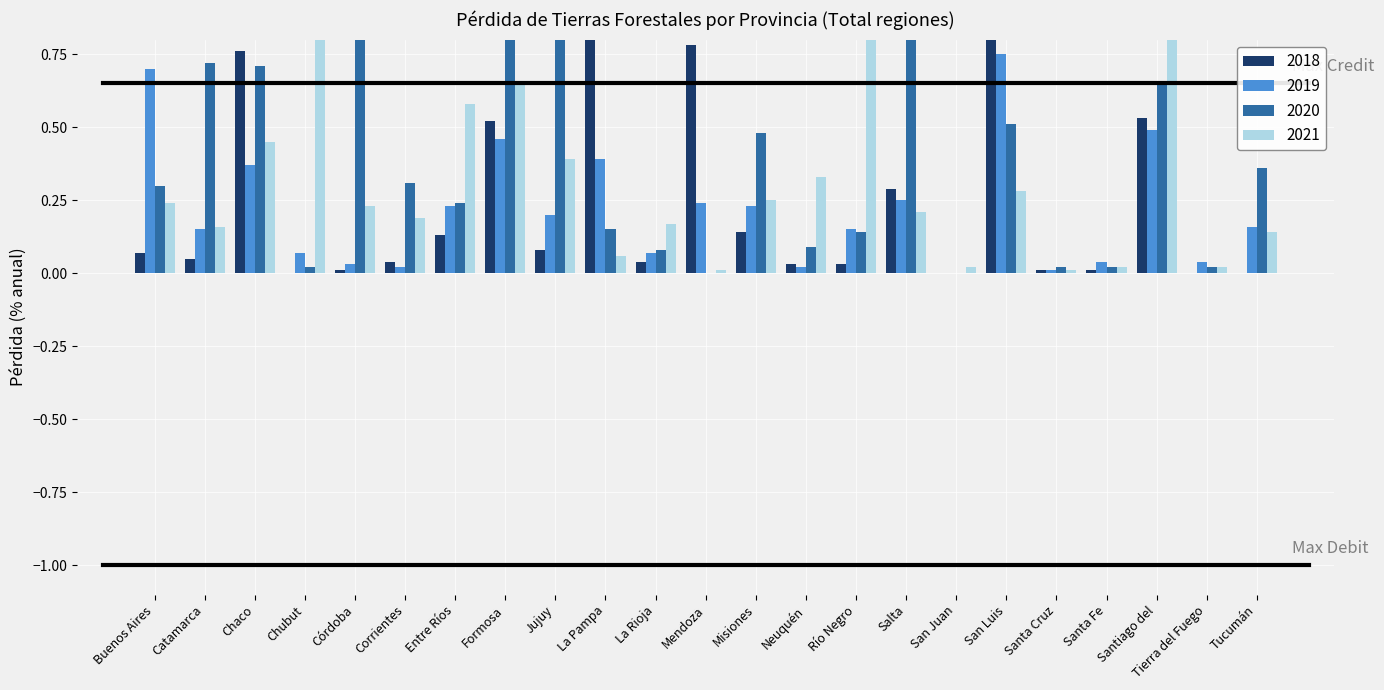

True or false: 2018 has a value of 0.8 at Chaco.

True